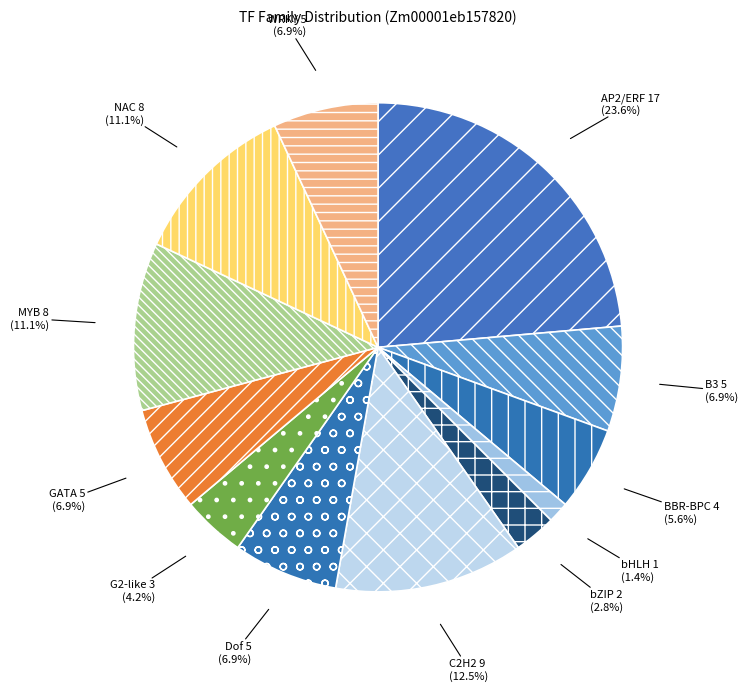

Does BBR-BPC account for over 50% of the chart?

No